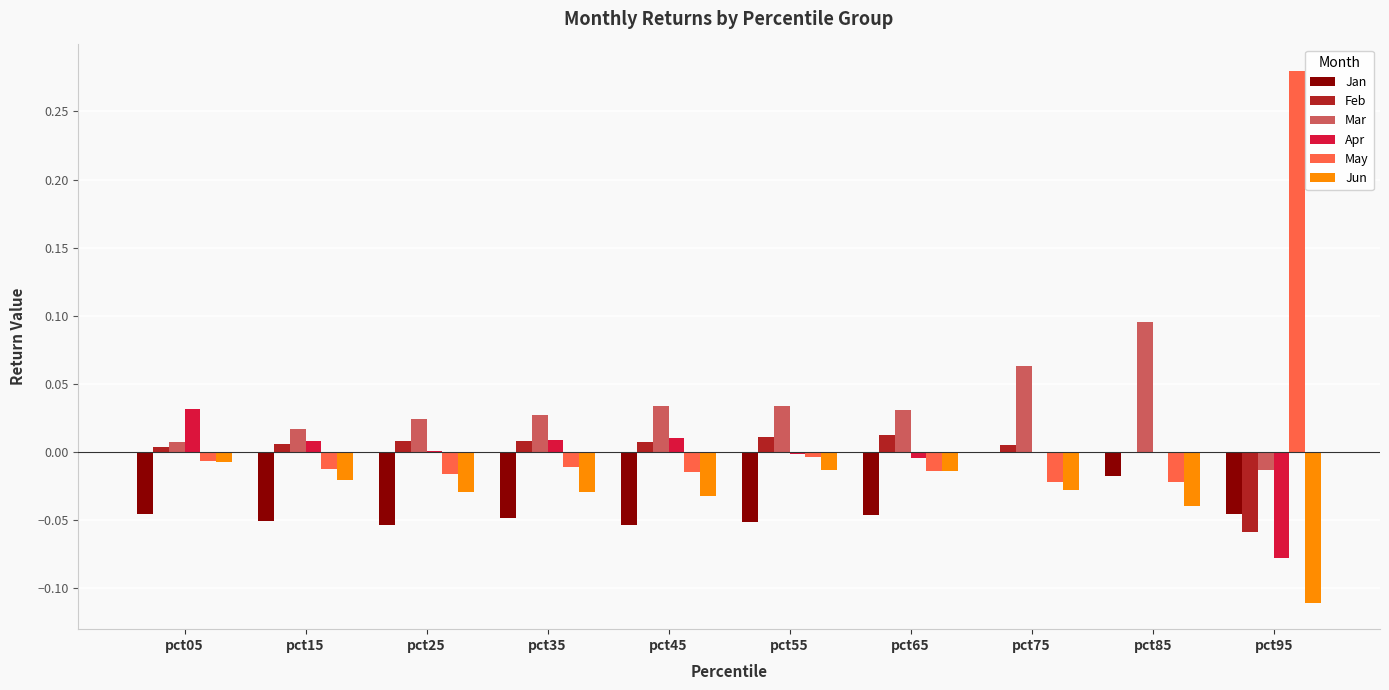

Which series has the widest spread of values?

May